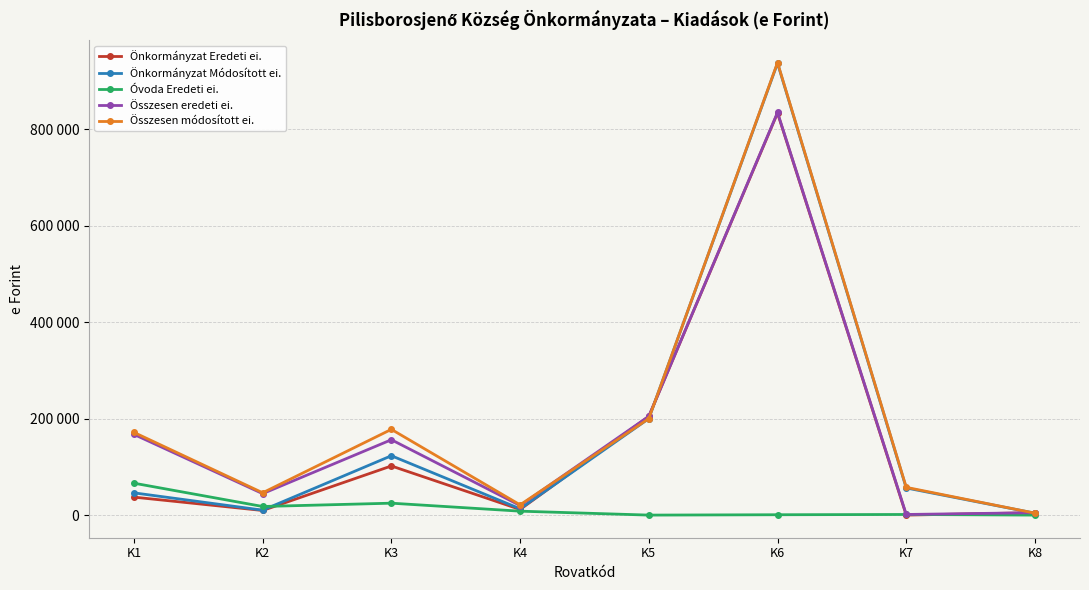

What are all the series names shown in the legend?

Önkormányzat Eredeti ei., Önkormányzat Módosított ei., Óvoda Eredeti ei., Összesen eredeti ei., Összesen módosított ei.